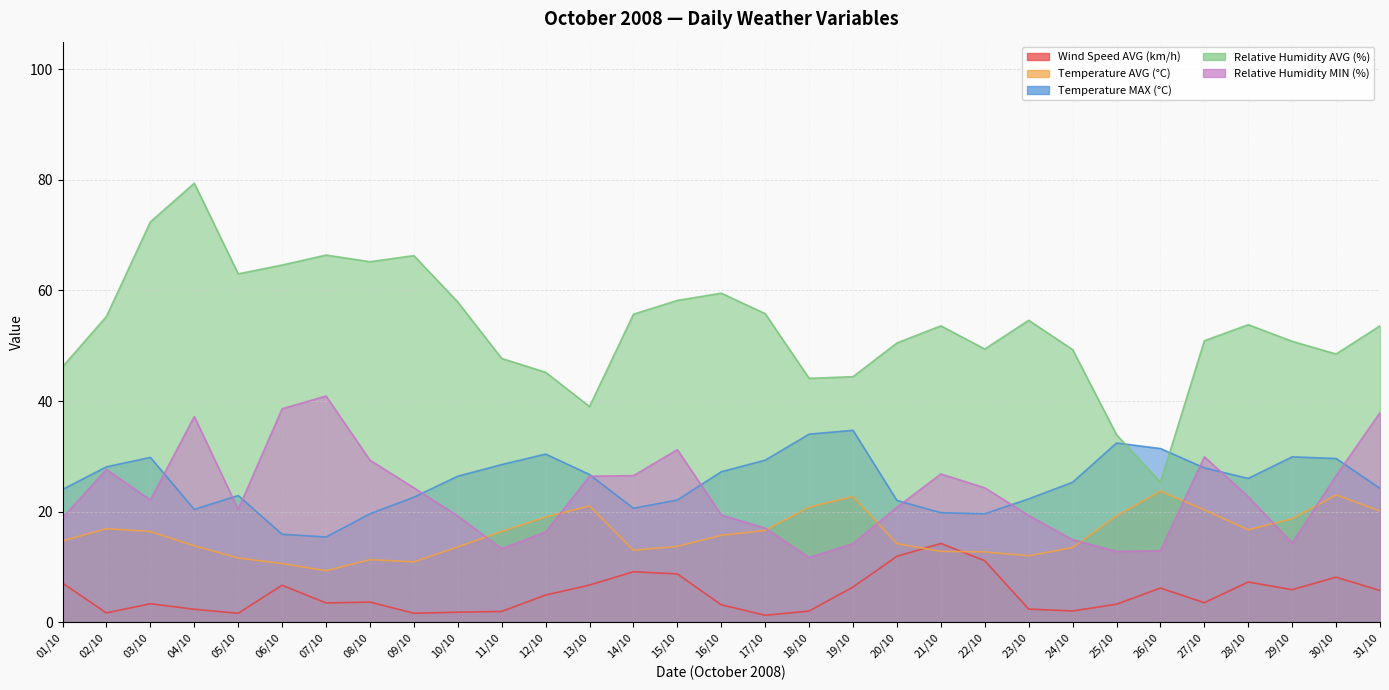

At which category is the sum across all series the highest?

04/10